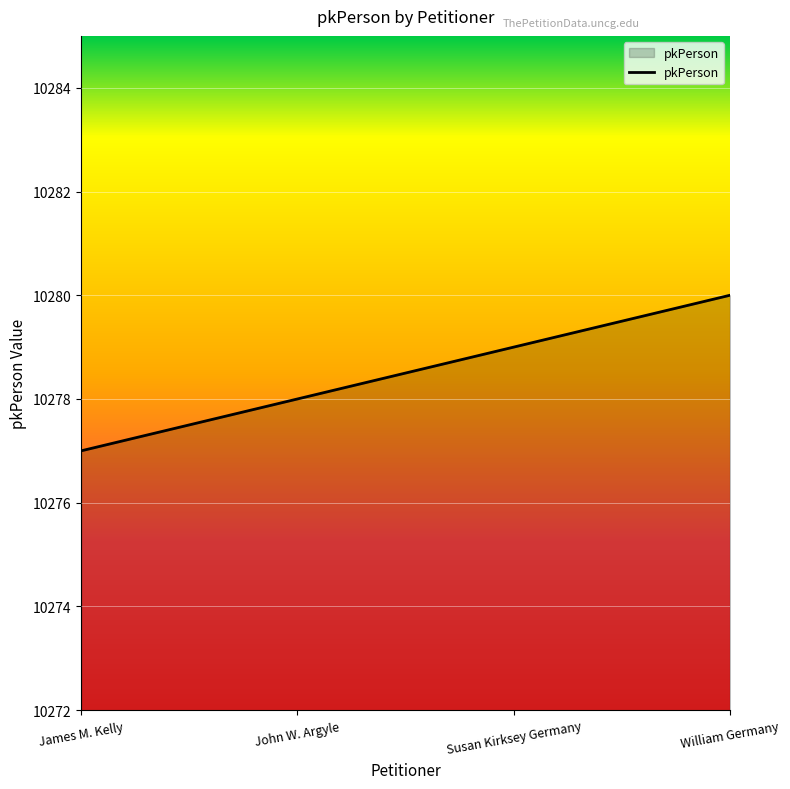

True or false: the data shows 13911 at James M. Kelly.

False